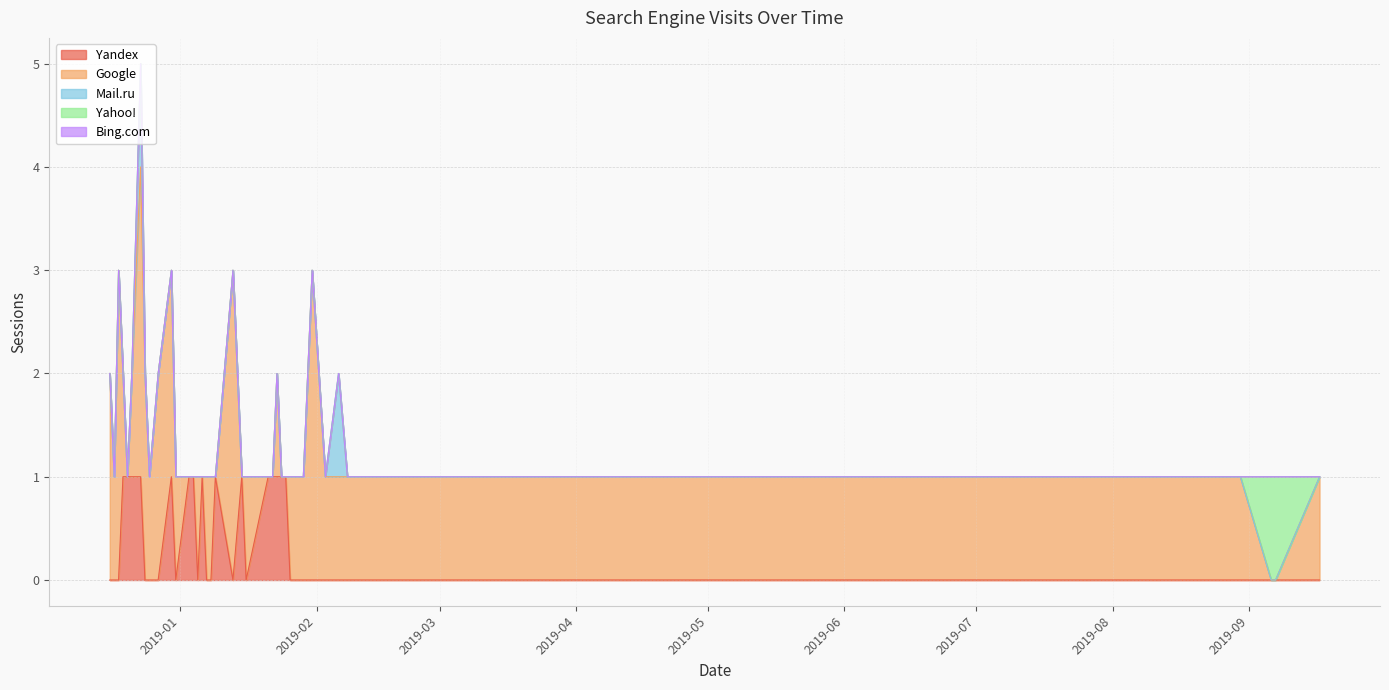

What position from the right is 2019-02-03?

31